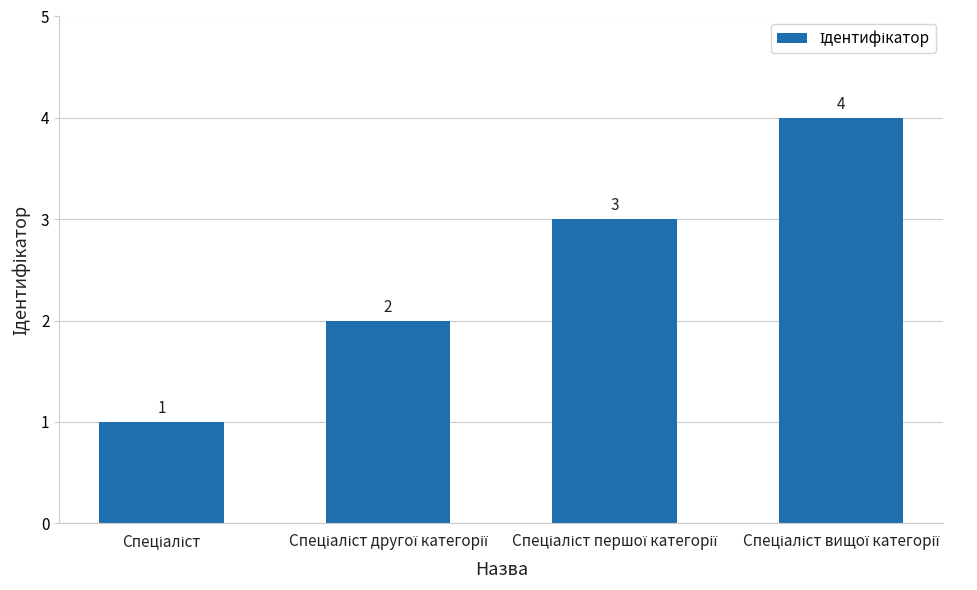

Count the number of categories in the chart.

4